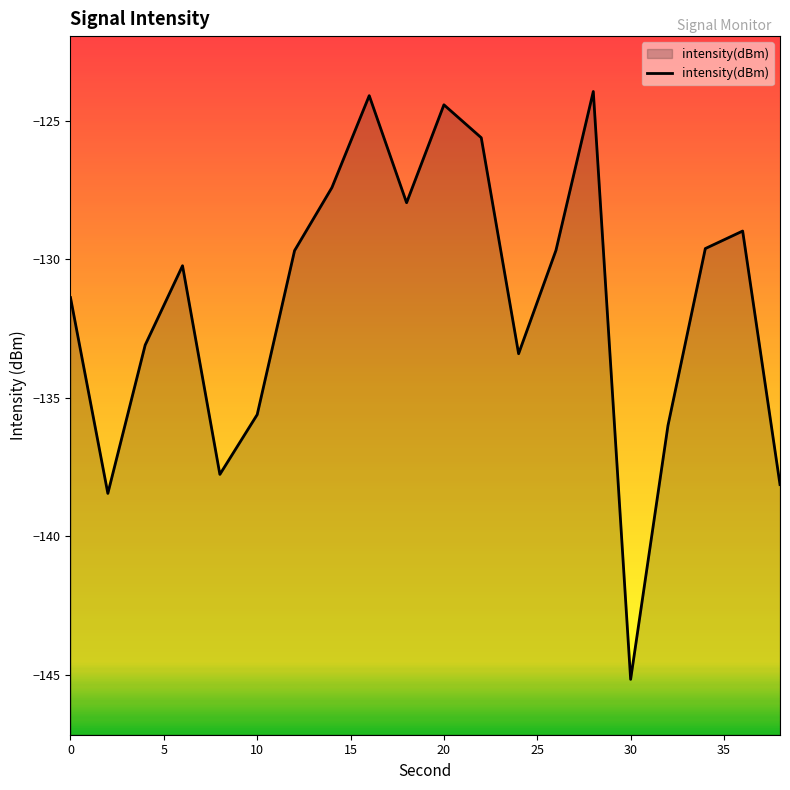

What is the smallest value displayed?

-145.2